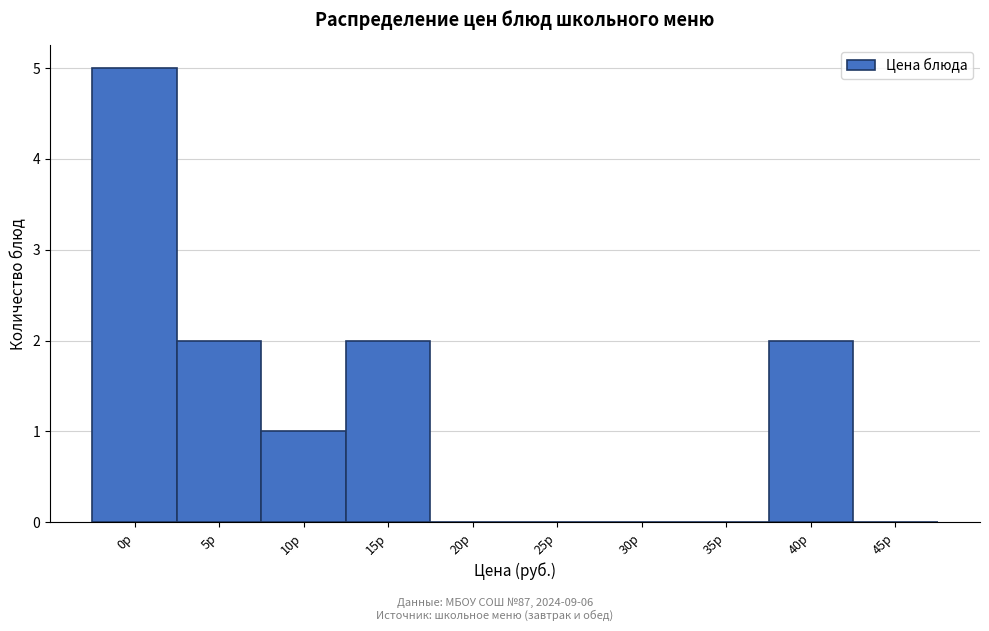

Reading left to right, list all the values displayed in this chart.

0р=5	5р=2	10р=1	15р=2	20р=0	25р=0	30р=0	35р=0	40р=2	45р=0